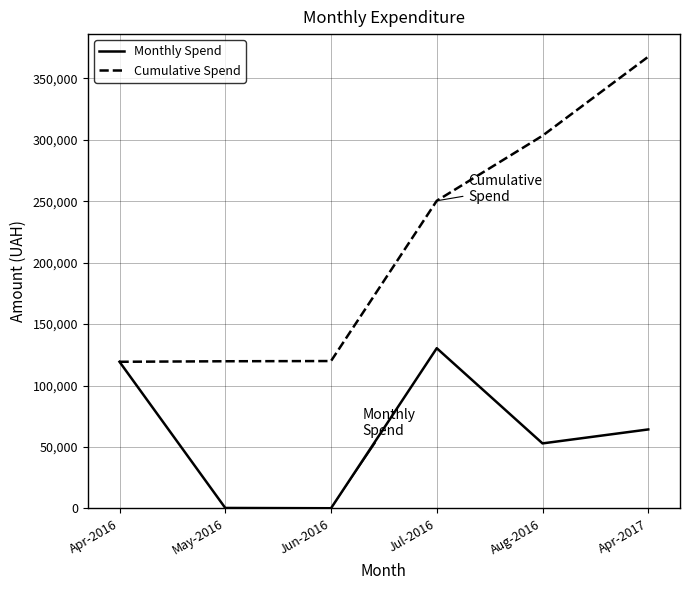

Rank the series at Jun-2016 from highest to lowest value.

Cumulative Spend, Monthly Spend